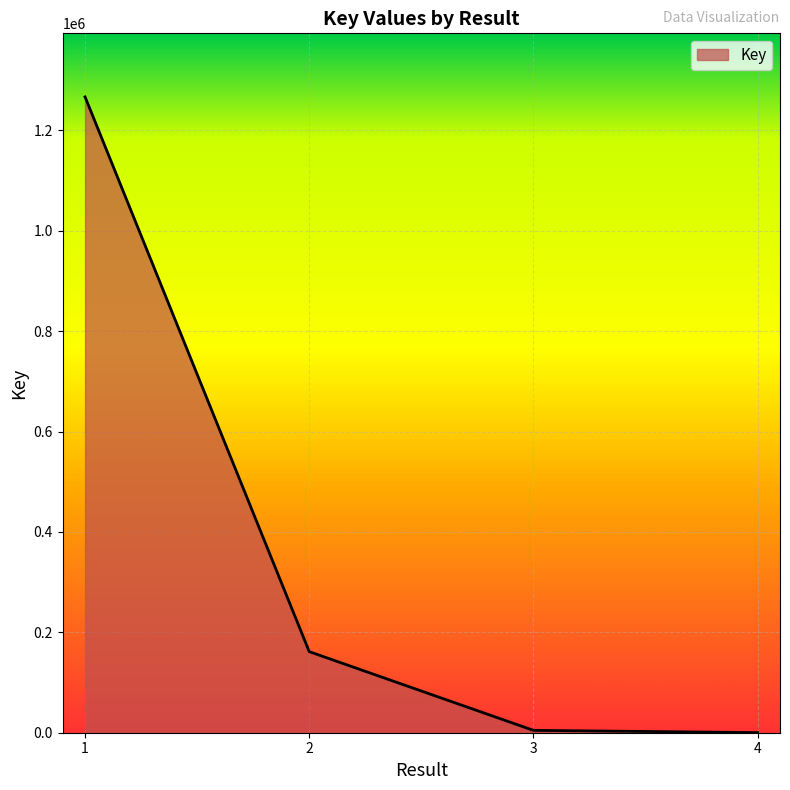

True or false: there are more than 0 points higher than both neighbors.

False